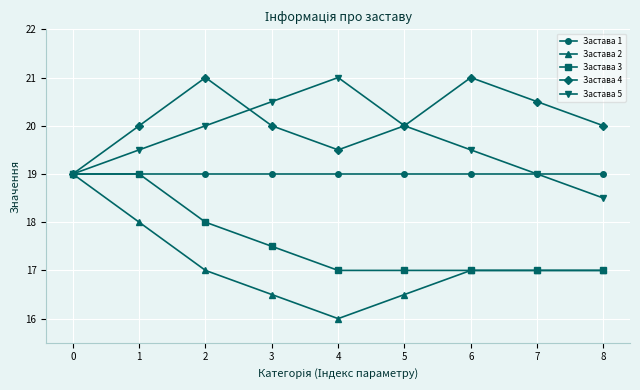

What is the sum of the Застава 5 values at 3 and 5?

40.5